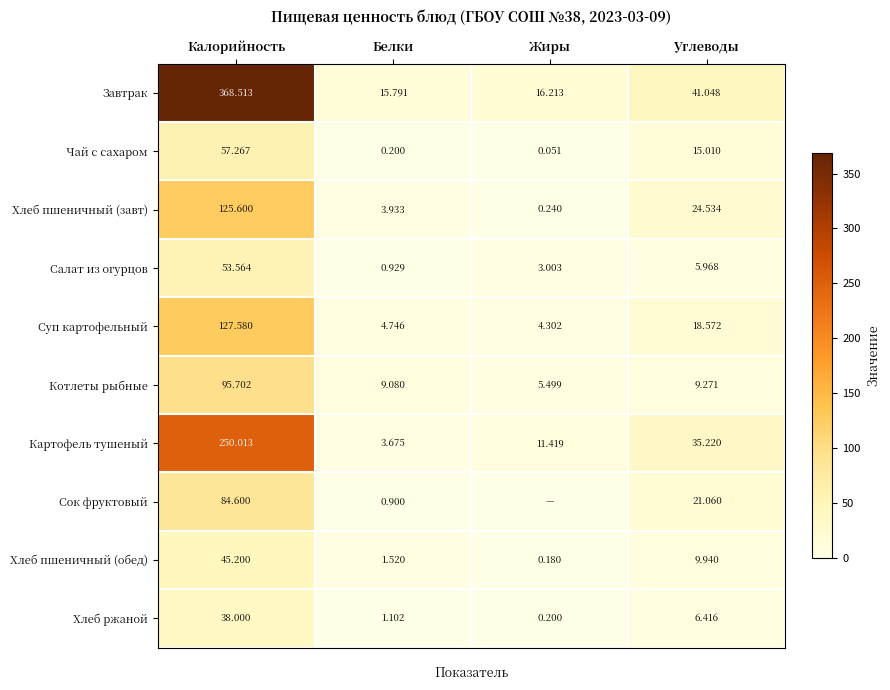

How many values in the Чай с сахаром series are below 15?

2